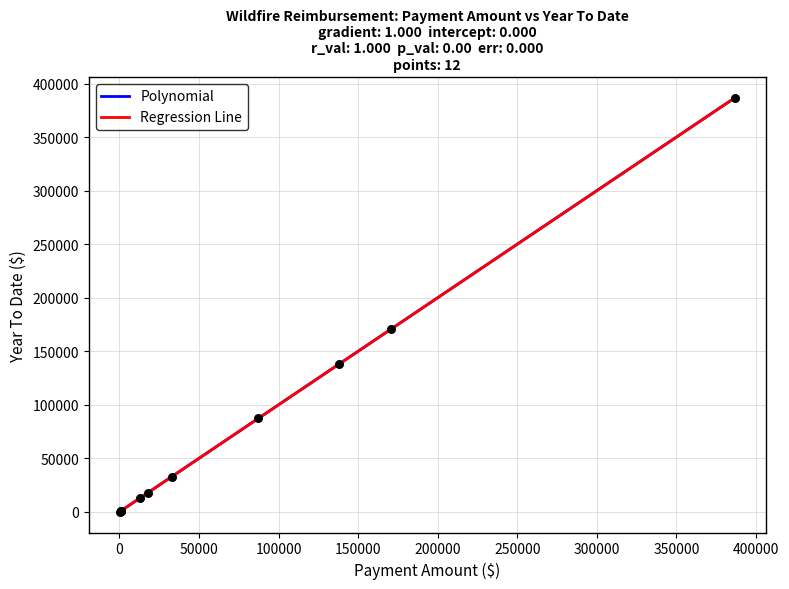

Is this an area chart (filled region under the line)?

No